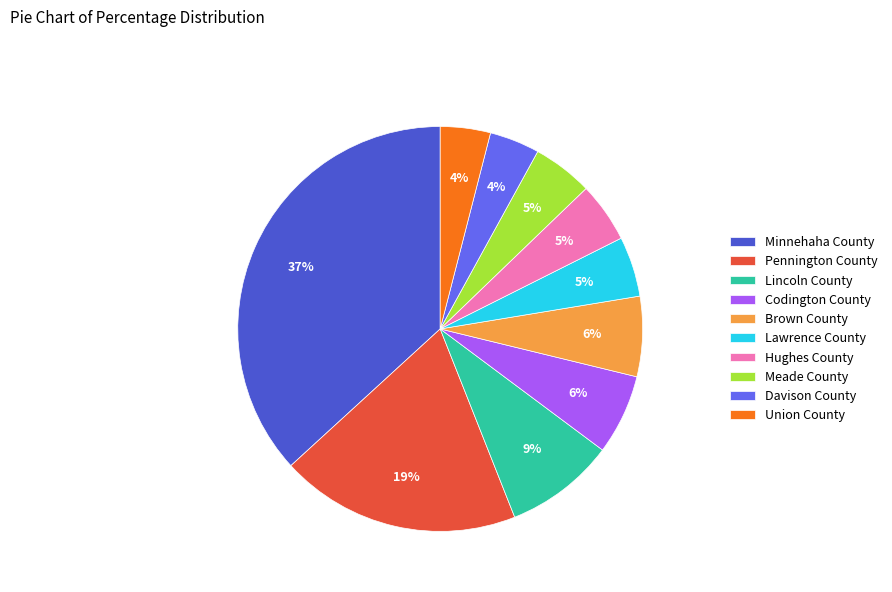

How many segments does this pie chart have?

10